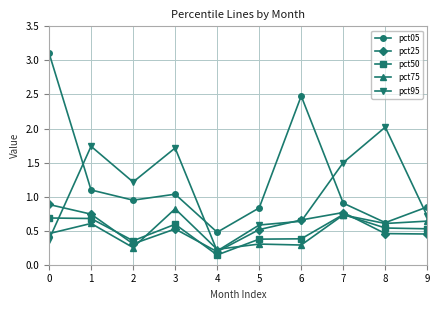

What is the sum of the pct25 values at 8 and 0?

1.3